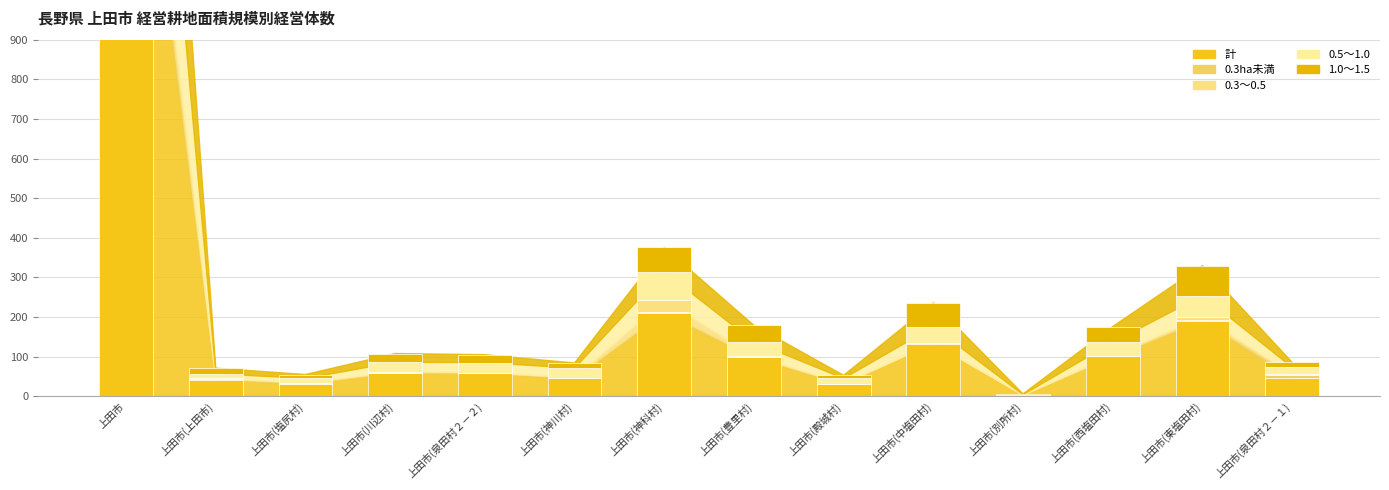

What is the value of the 1.0～1.5 bar at the 12th from the left?

40